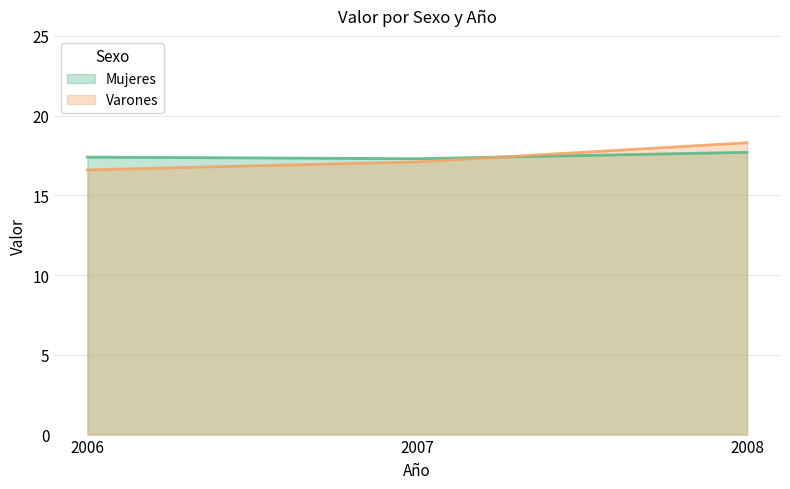

Is it true that Mujeres equals 12.0 at 2008?

False